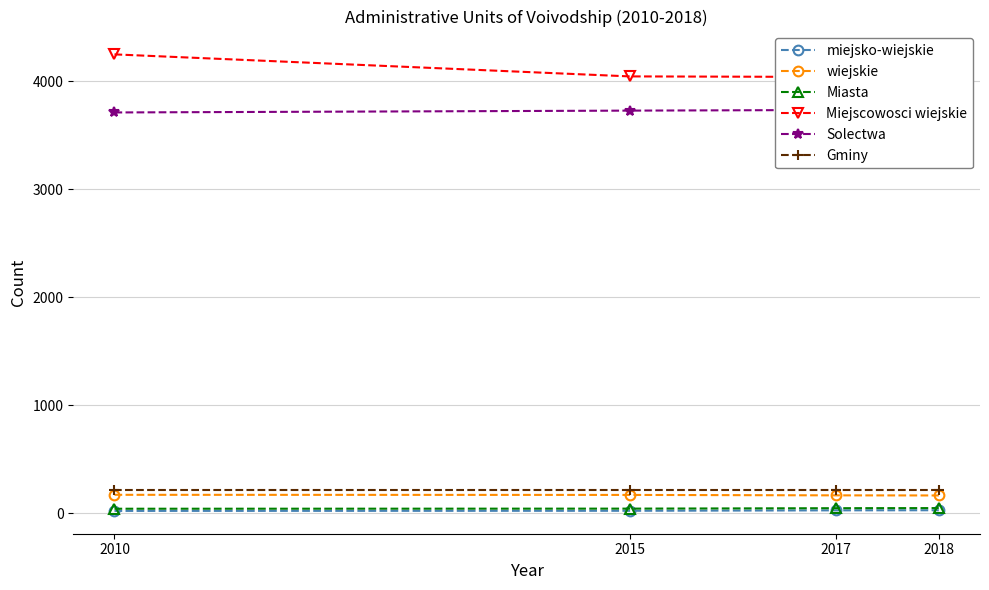

How many data points in wiejskie are above 170?

1